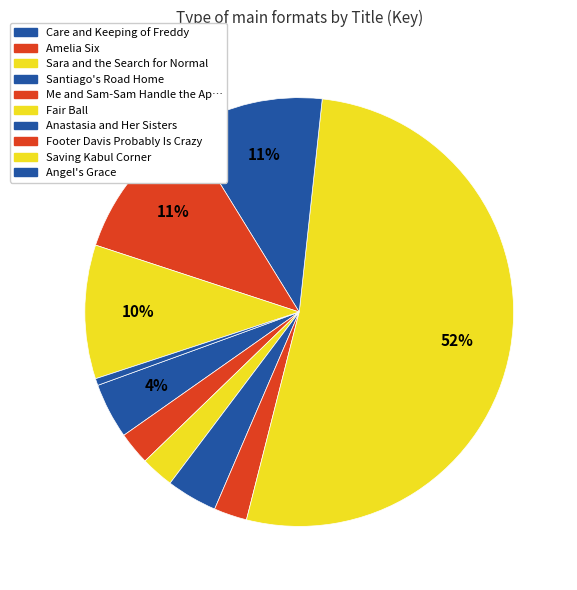

Rank the categories by value from lowest to highest.

Angel's Grace, Amelia Six, Sara and the Search for Normal, Me and Sam-Sam Handle the Apocalypse, Santiago's Road Home, Care and Keeping of Freddy, Saving Kabul Corner, Anastasia and Her Sisters, Footer Davis Probably Is Crazy, Fair Ball